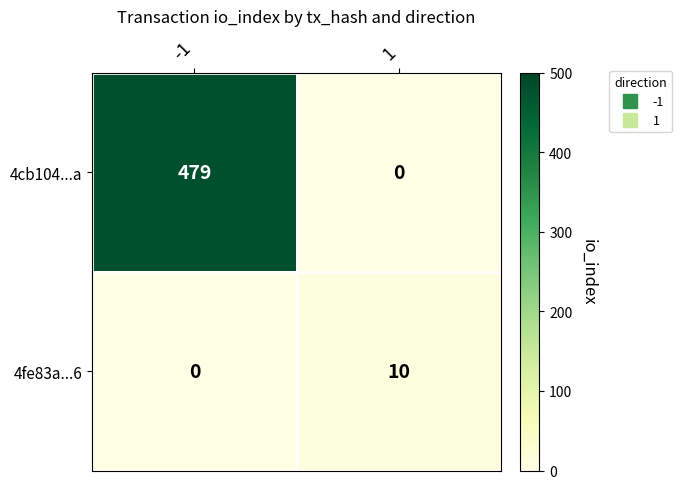

What is the difference between the 4cb104...a values at -1 and 1?

479